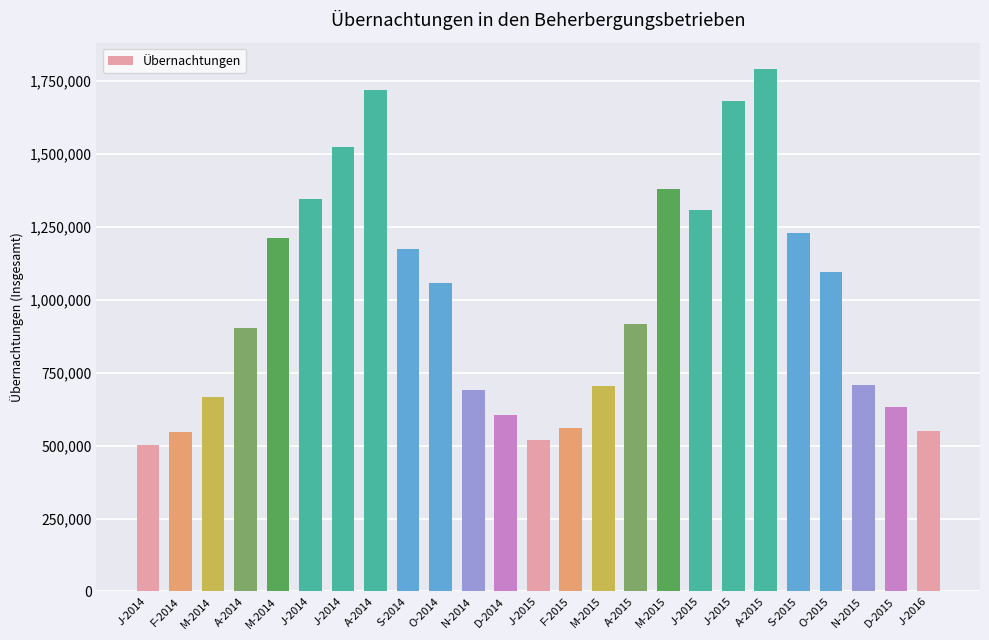

What is the minimum value shown in the chart?

501099